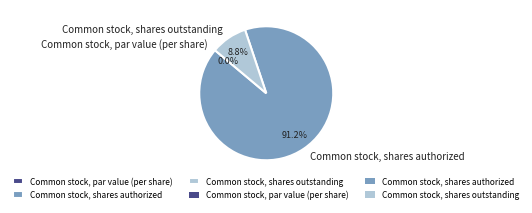

To the nearest percent, what is the difference between the largest and smallest slice percentages?

91%